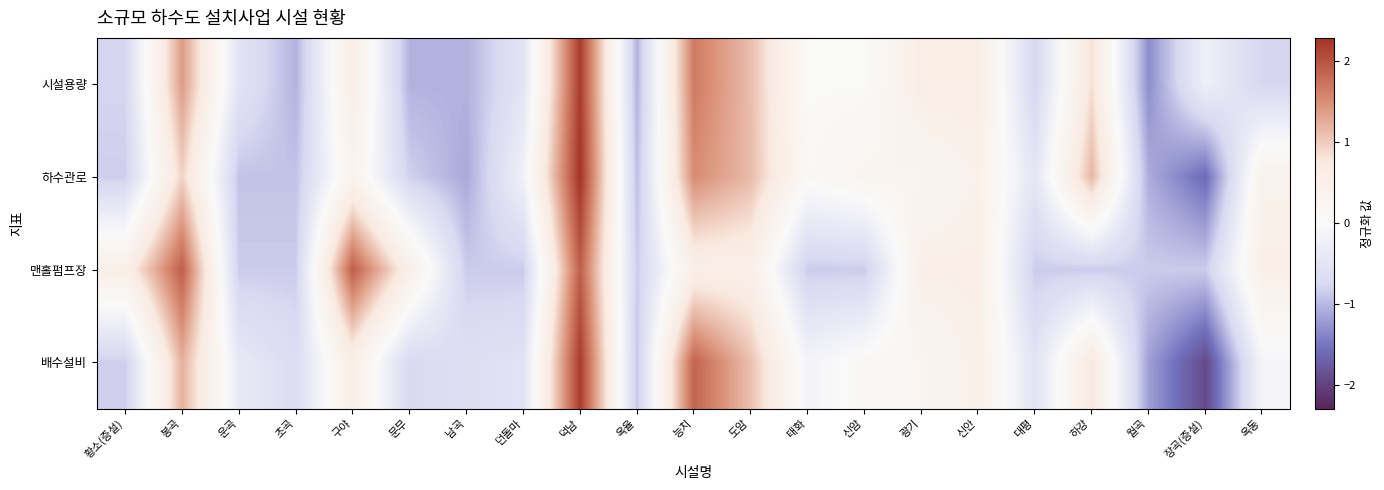

Reading left to right, what are all the values shown in this chart?

시설용량: 황소(증설)=-0.8	봉곡=1.4	운곡=-0.5	초곡=-1.0	구야=0.6	문무=-1.0	남곡=-1.0	던돌마=-0.5	덕남=2.2	옥율=-1.0	능치=1.7	도암=1.1	태화=0.0	신암=0.0	광기=0.6	신안=0.6	대평=-0.8	하강=0.9	월곡=-1.3	장곡(증설)=-0.2	옥동=-0.8
하수관로: 황소(증설)=-0.8	봉곡=1.0	운곡=-0.9	초곡=-0.9	구야=0.3	문무=-0.8	남곡=-1.1	던돌마=-0.2	덕남=2.3	옥율=-1.0	능치=1.5	도암=1.1	태화=0.1	신암=0.3	광기=0.3	신안=0.4	대평=-0.5	하강=1.2	월곡=-1.1	장곡(증설)=-1.6	옥동=0.4
맨홀펌프장: 황소(증설)=0.5	봉곡=1.9	운곡=-0.9	초곡=-0.9	구야=1.9	문무=0.5	남곡=-0.9	던돌마=-0.9	덕남=1.9	옥율=-0.9	능치=0.5	도암=0.5	태화=-0.9	신암=-0.9	광기=0.5	신안=0.5	대평=-0.9	하강=-0.9	월곡=-0.9	장곡(증설)=-0.9	옥동=0.5
배수설비: 황소(증설)=-0.8	봉곡=1.2	운곡=-0.4	초곡=-0.7	구야=0.5	문무=-0.7	남곡=-0.6	던돌마=-0.5	덕남=2.2	옥율=-0.9	능치=1.9	도암=1.1	태화=-0.1	신암=0.1	광기=0.2	신안=0.5	대평=-0.5	하강=0.8	월곡=-1.2	장곡(증설)=-1.9	옥동=-0.1